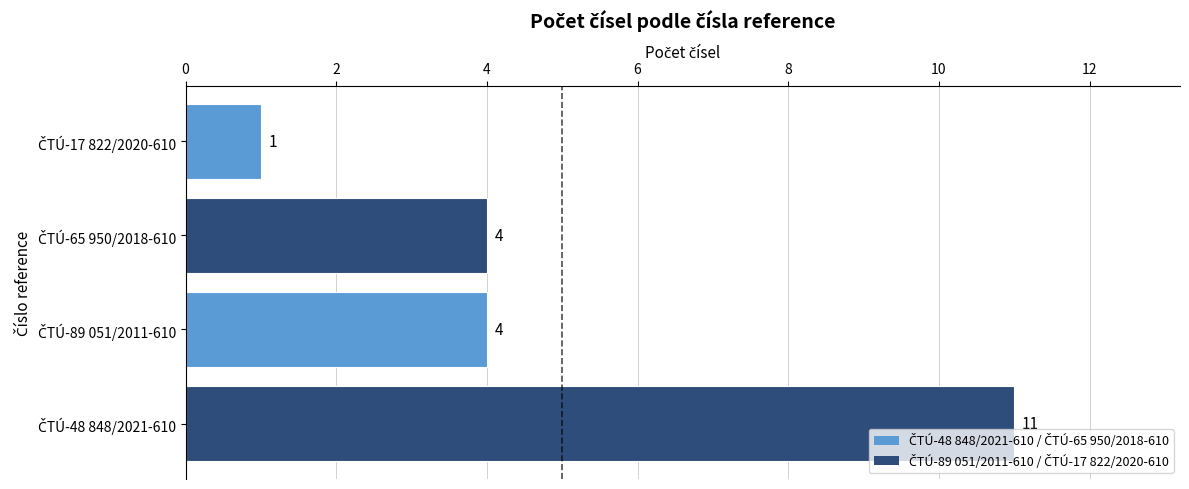

What is the maximum value shown in the chart?

11